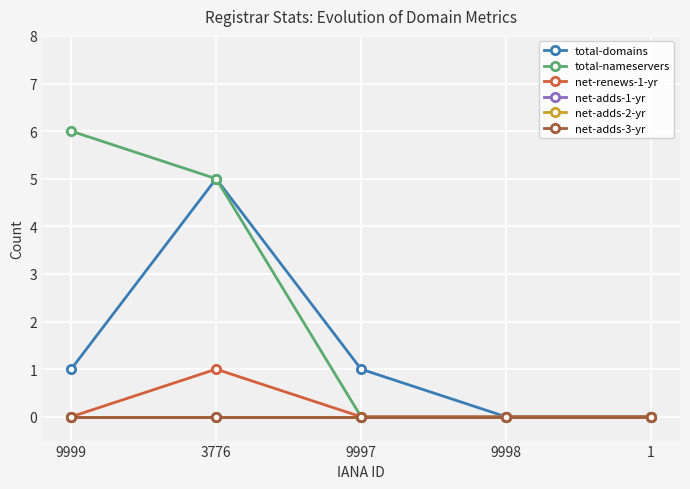

At which category does net-renews-1-yr reach its first local peak?

3776